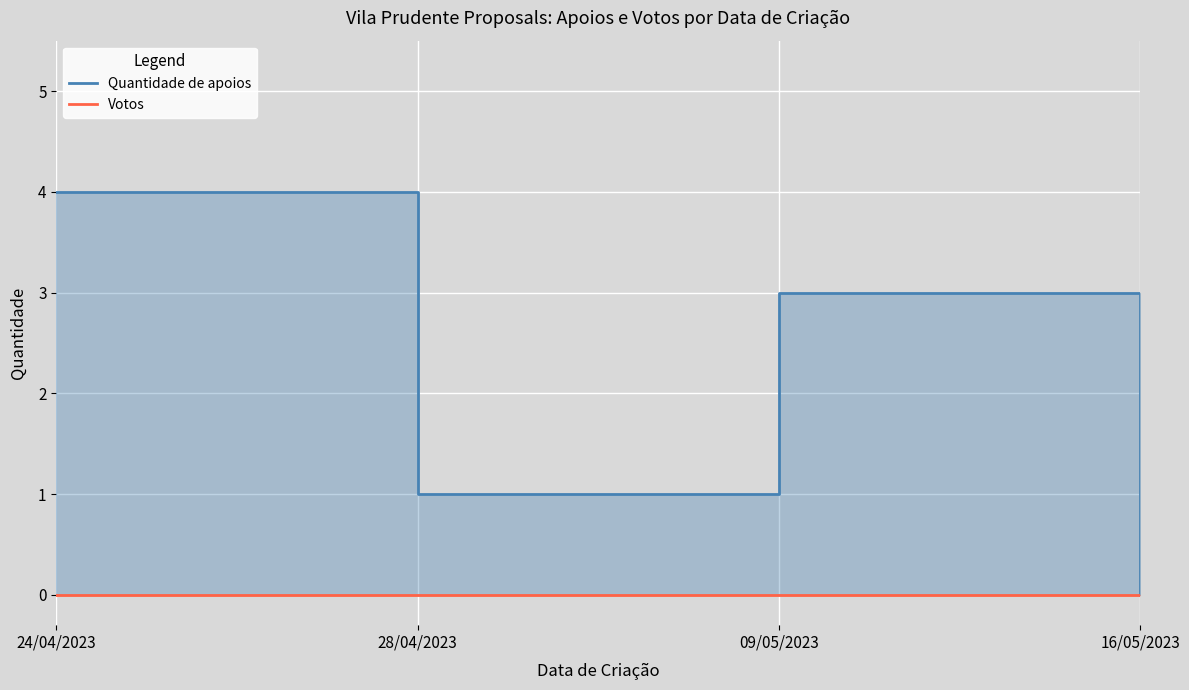

At which category does the chart reach its minimum across all series?

16/05/2023